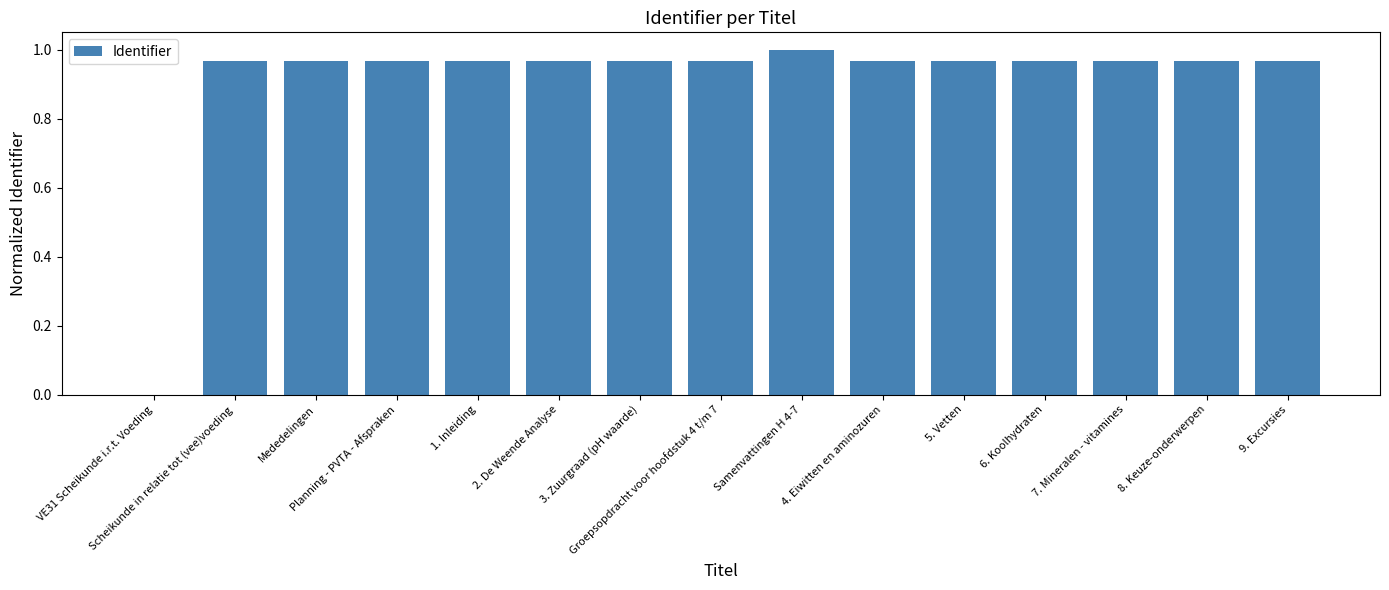

What is the sum of all values?

13.6